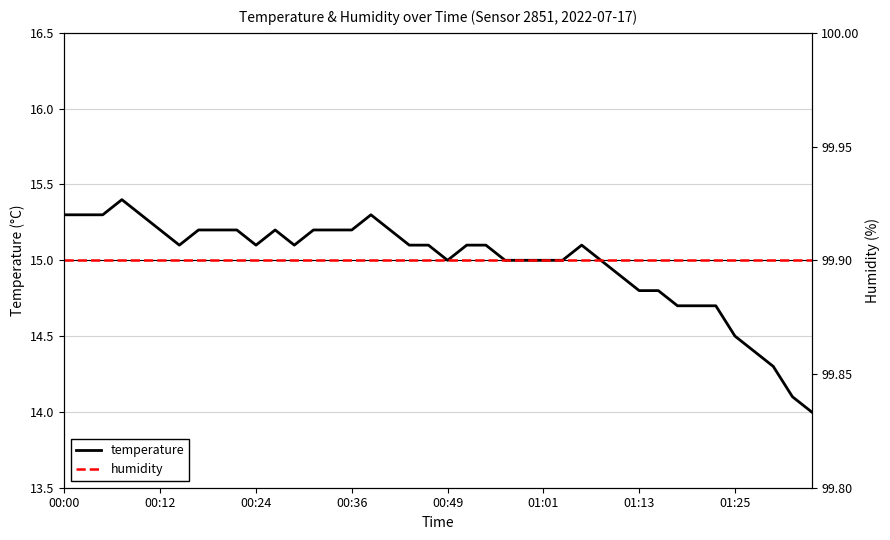

What is the spread (max minus min) of values at 17?

84.7